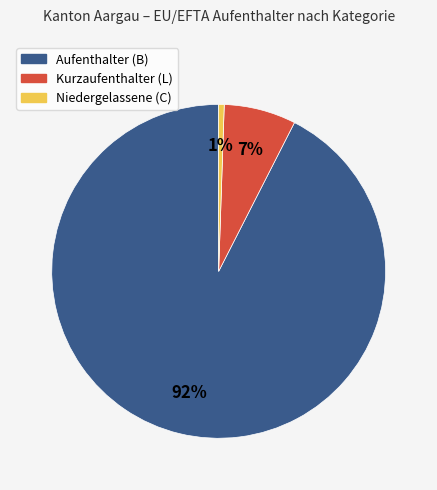

Which slice is the largest?

Aufenthalter (B)